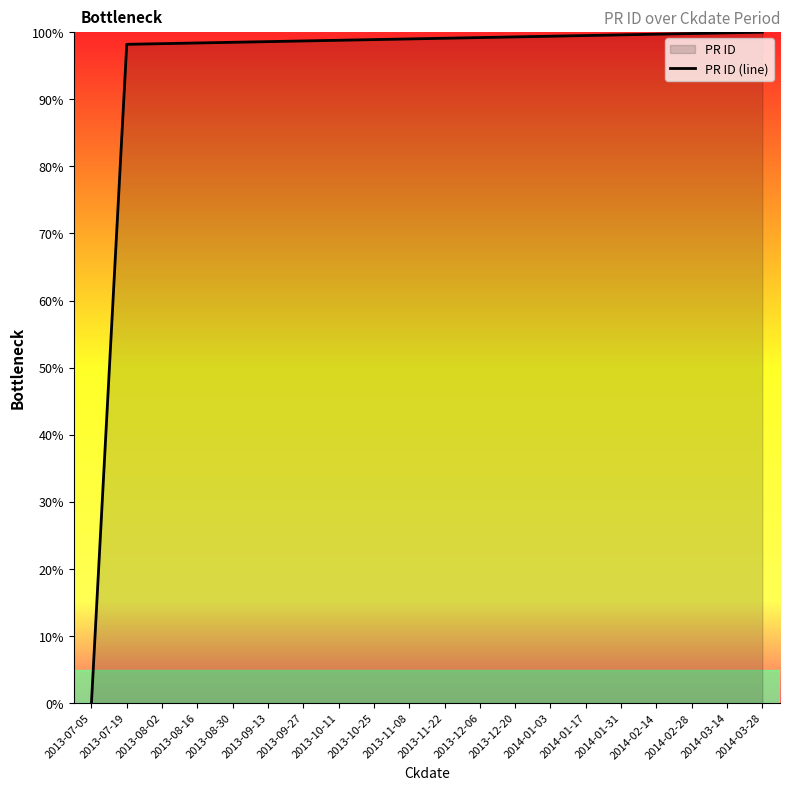

What is the label of the 5th point from the left?

2013-08-30